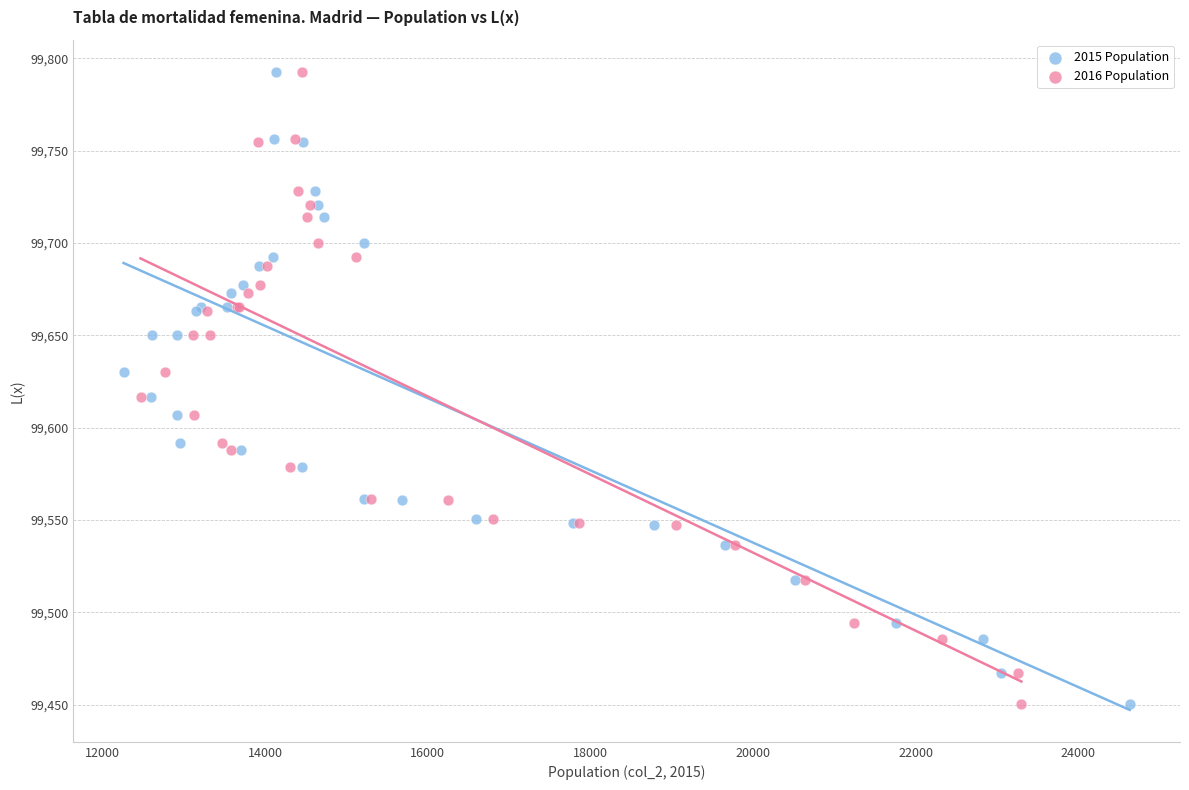

What are all the series names shown in the legend?

2015 Population, 2016 Population